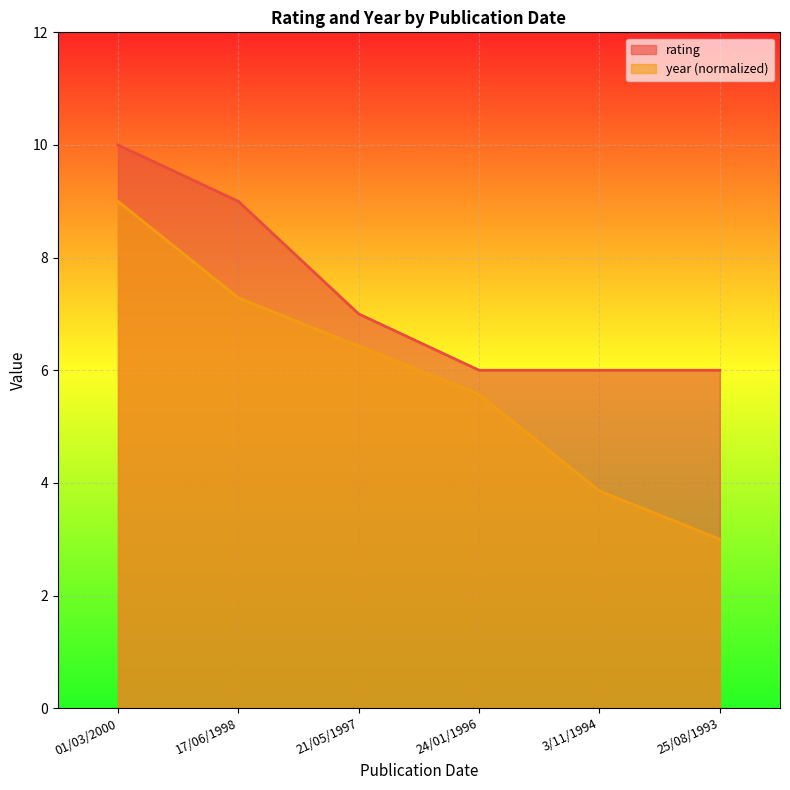

Reading right to left, what are all the values shown in this chart?

rating: 25/08/1993=6.0	3/11/1994=6.0	24/01/1996=6.0	21/05/1997=7.0	17/06/1998=9.0	01/03/2000=10.0
year: 25/08/1993=3.0	3/11/1994=3.9	24/01/1996=5.6	21/05/1997=6.4	17/06/1998=7.3	01/03/2000=9.0